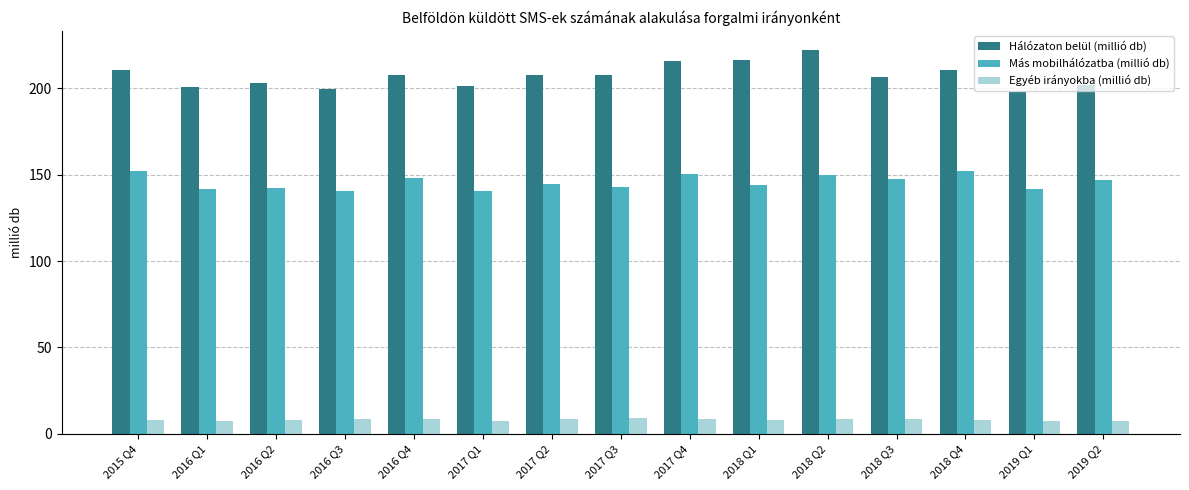

Which series has the largest total across all categories?

Hálózaton belül (millió db)